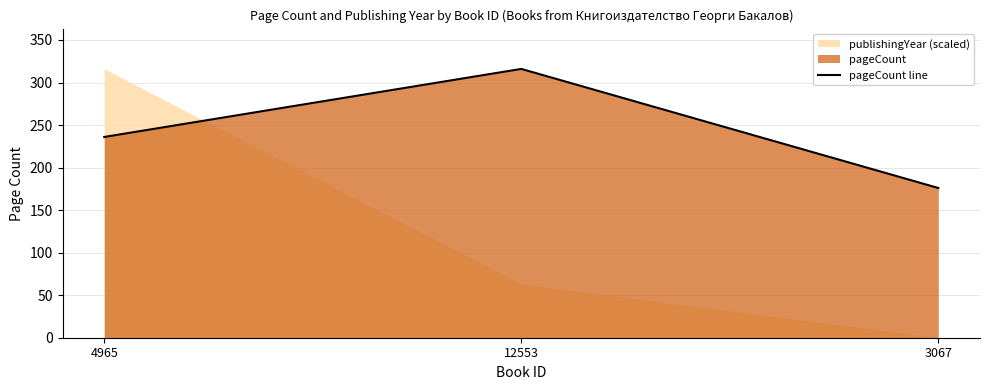

What is the minimum value shown in the chart?

176